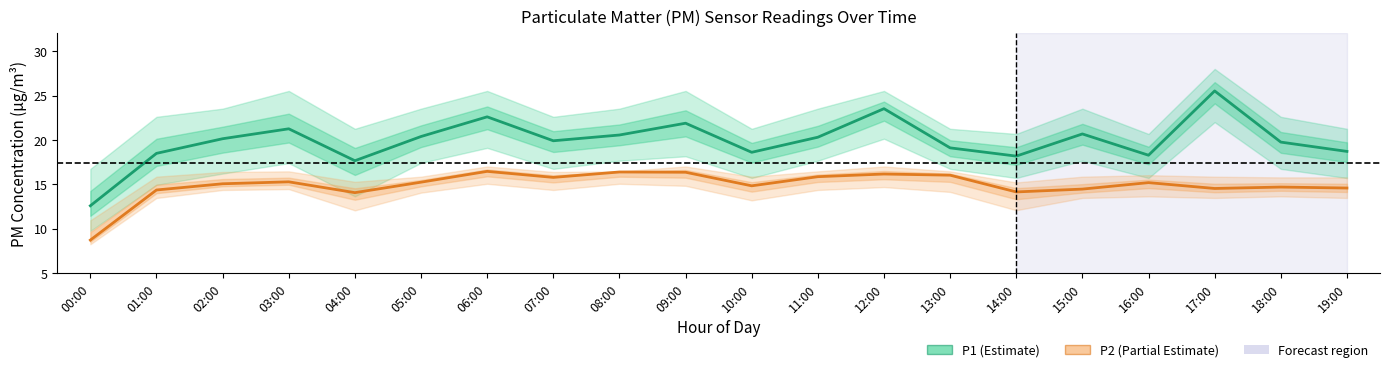

Is the value of P1 (Estimate) at 06:00 greater than the value of P2 (Partial Estimate) at 12:00?

Yes